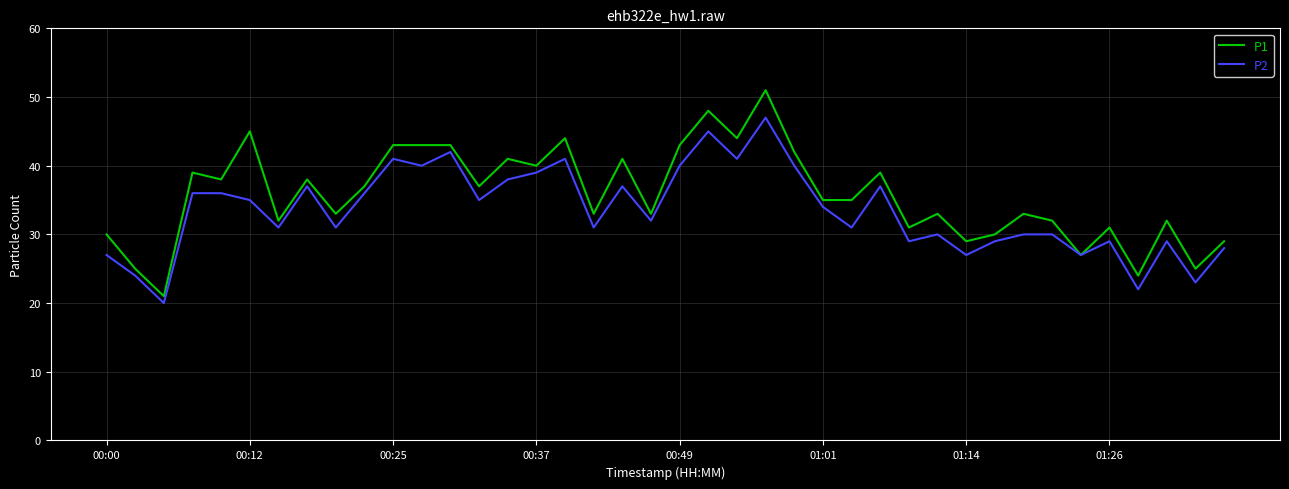

What is the maximum value for P2?

47